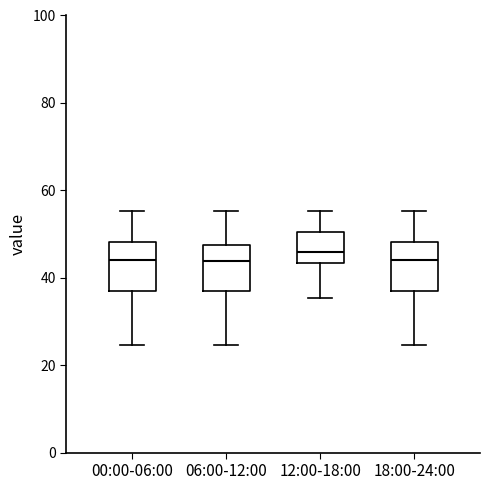

Reading left to right, transcribe this box plot: for each box, give where its median line is, the range the box spans, and where its two whiskers end, as read against the y-axis. The values are not printed on the chart, so give them approximately, as read against the axis.

00:00-06:00: median 44, box 38 to 48, whiskers 24 to 56
06:00-12:00: median 44, box 38 to 48, whiskers 24 to 56
12:00-18:00: median 46, box 44 to 50, whiskers 36 to 56
18:00-24:00: median 44, box 38 to 48, whiskers 24 to 56